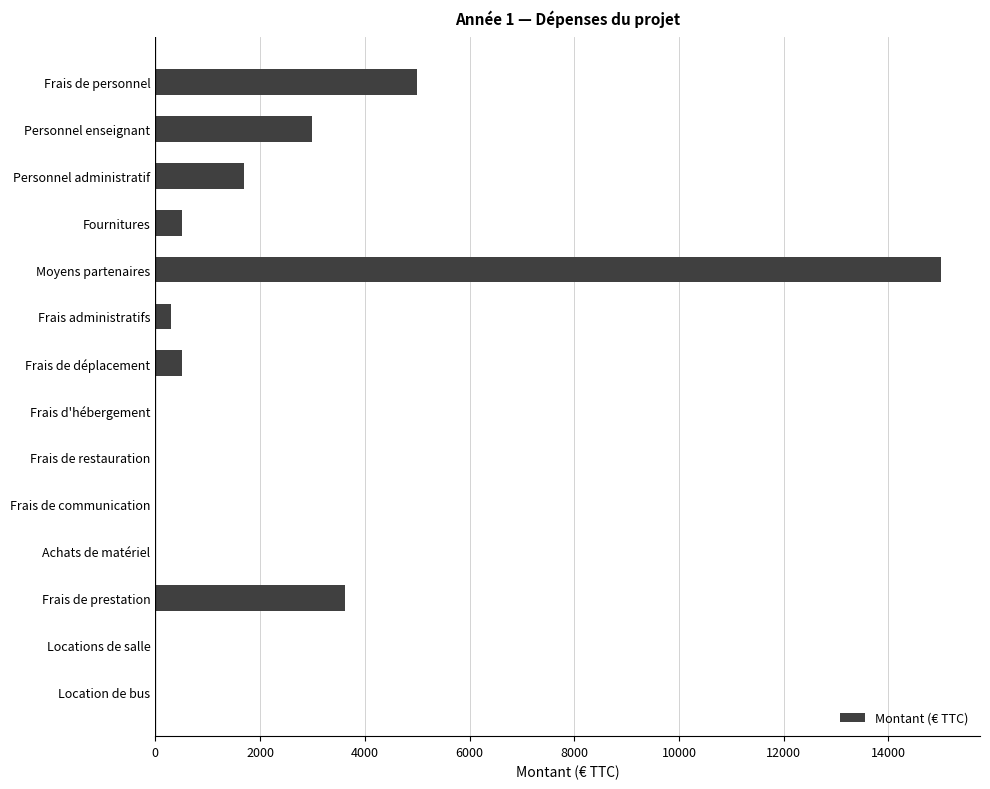

The value at Personnel enseignant is 3000.0. True or false?

True